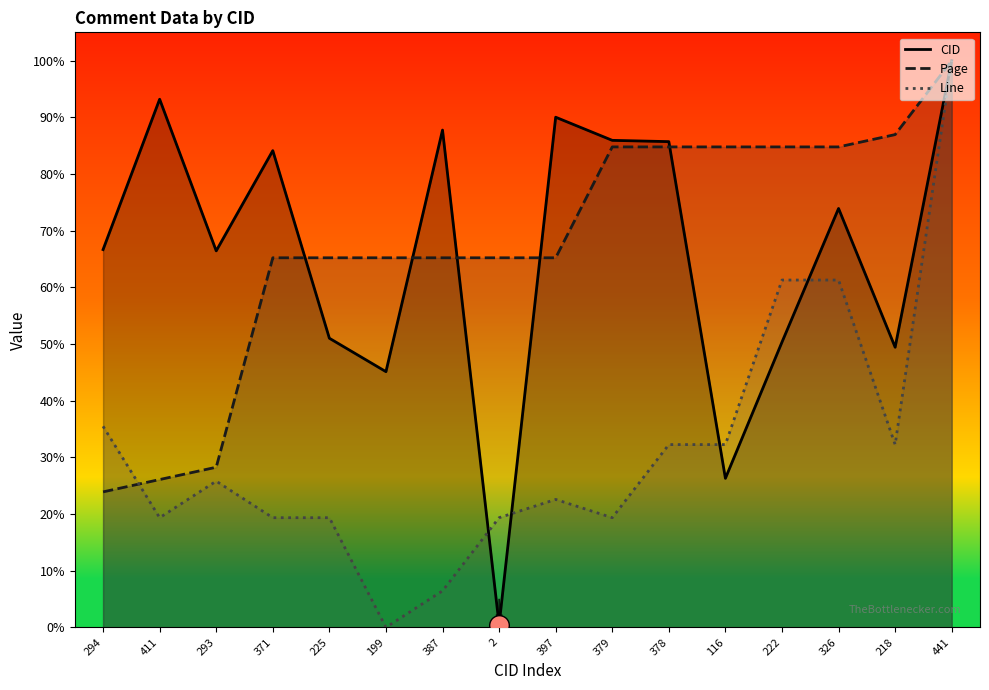

Which series has the largest total across all categories?

Page